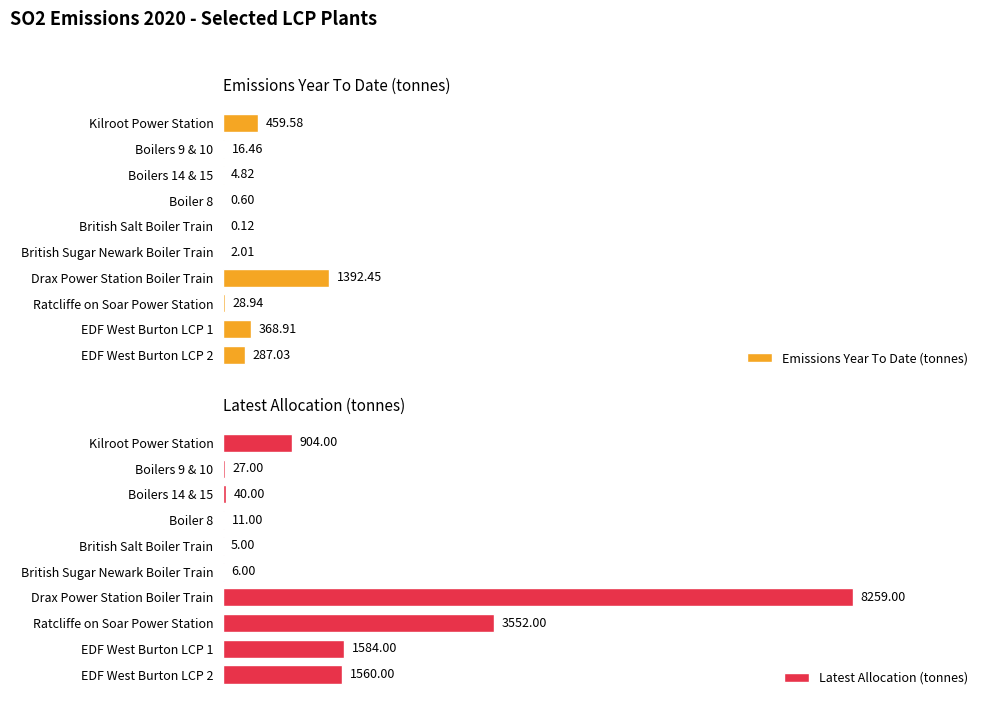

Which series has the largest range (max minus min)?

Latest Allocation (tonnes)